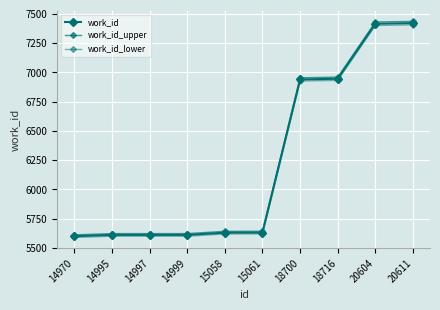

Does the chart have visible grid lines?

Yes